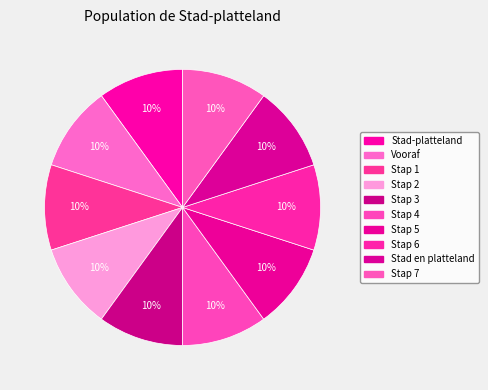

Which slice is the smallest?

Stad-platteland